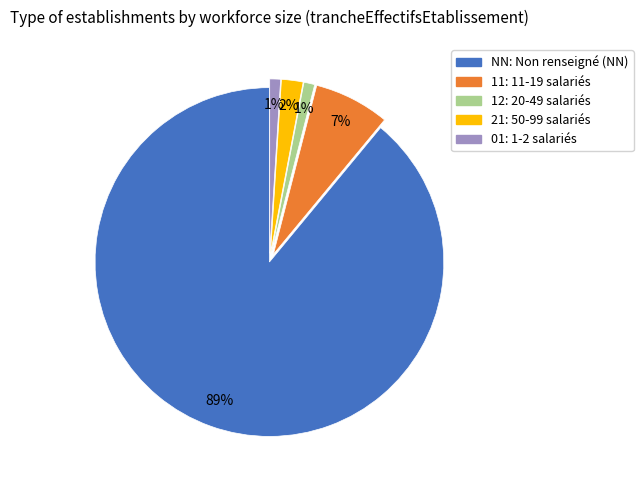

Which category accounts for the majority?

NN